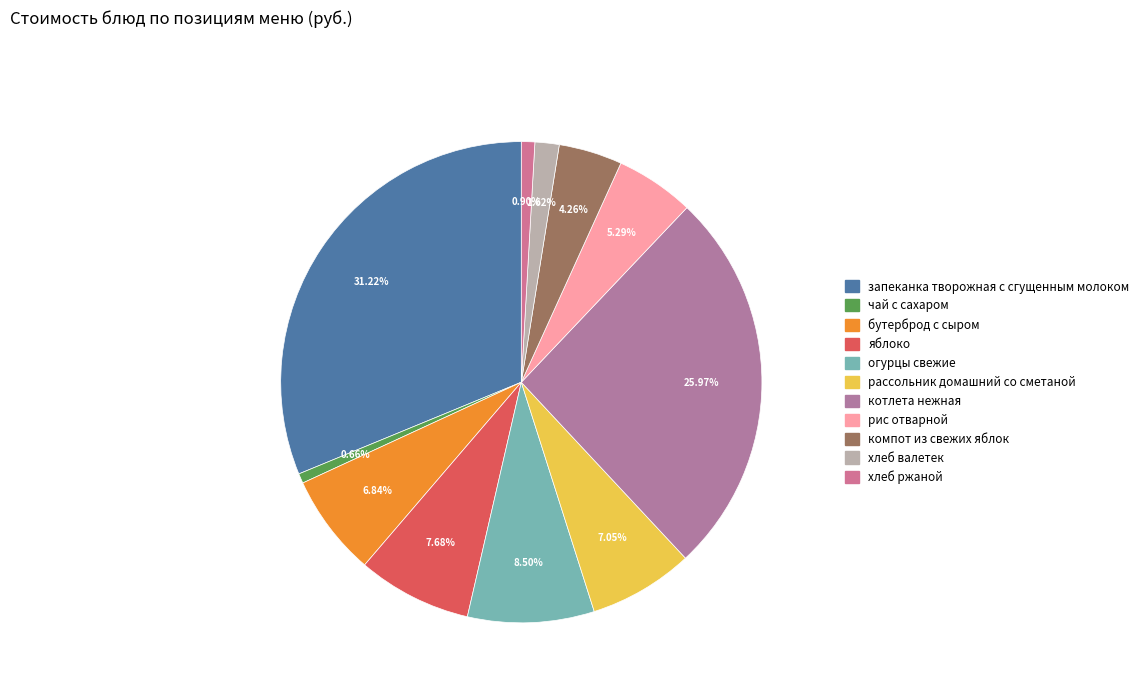

Is it true that котлета нежная is 26% of the pie?

True